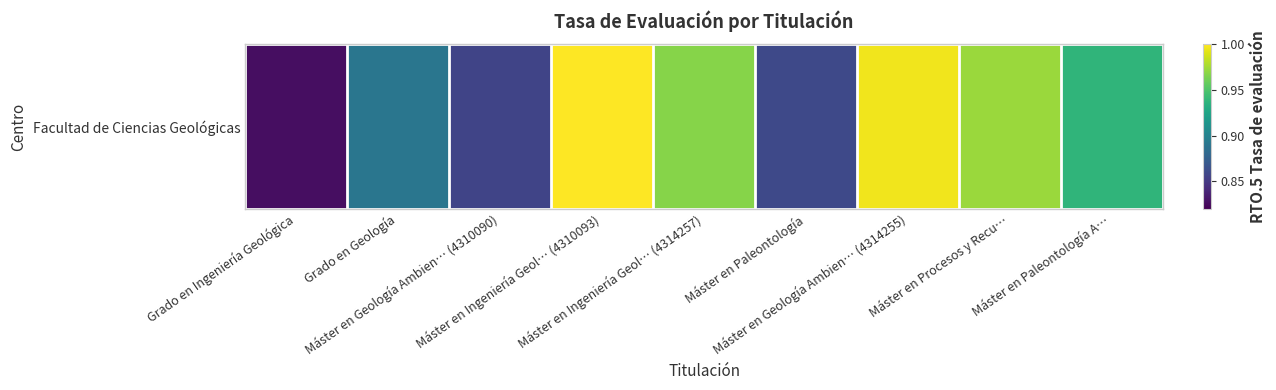

What is the smallest value displayed?

0.8